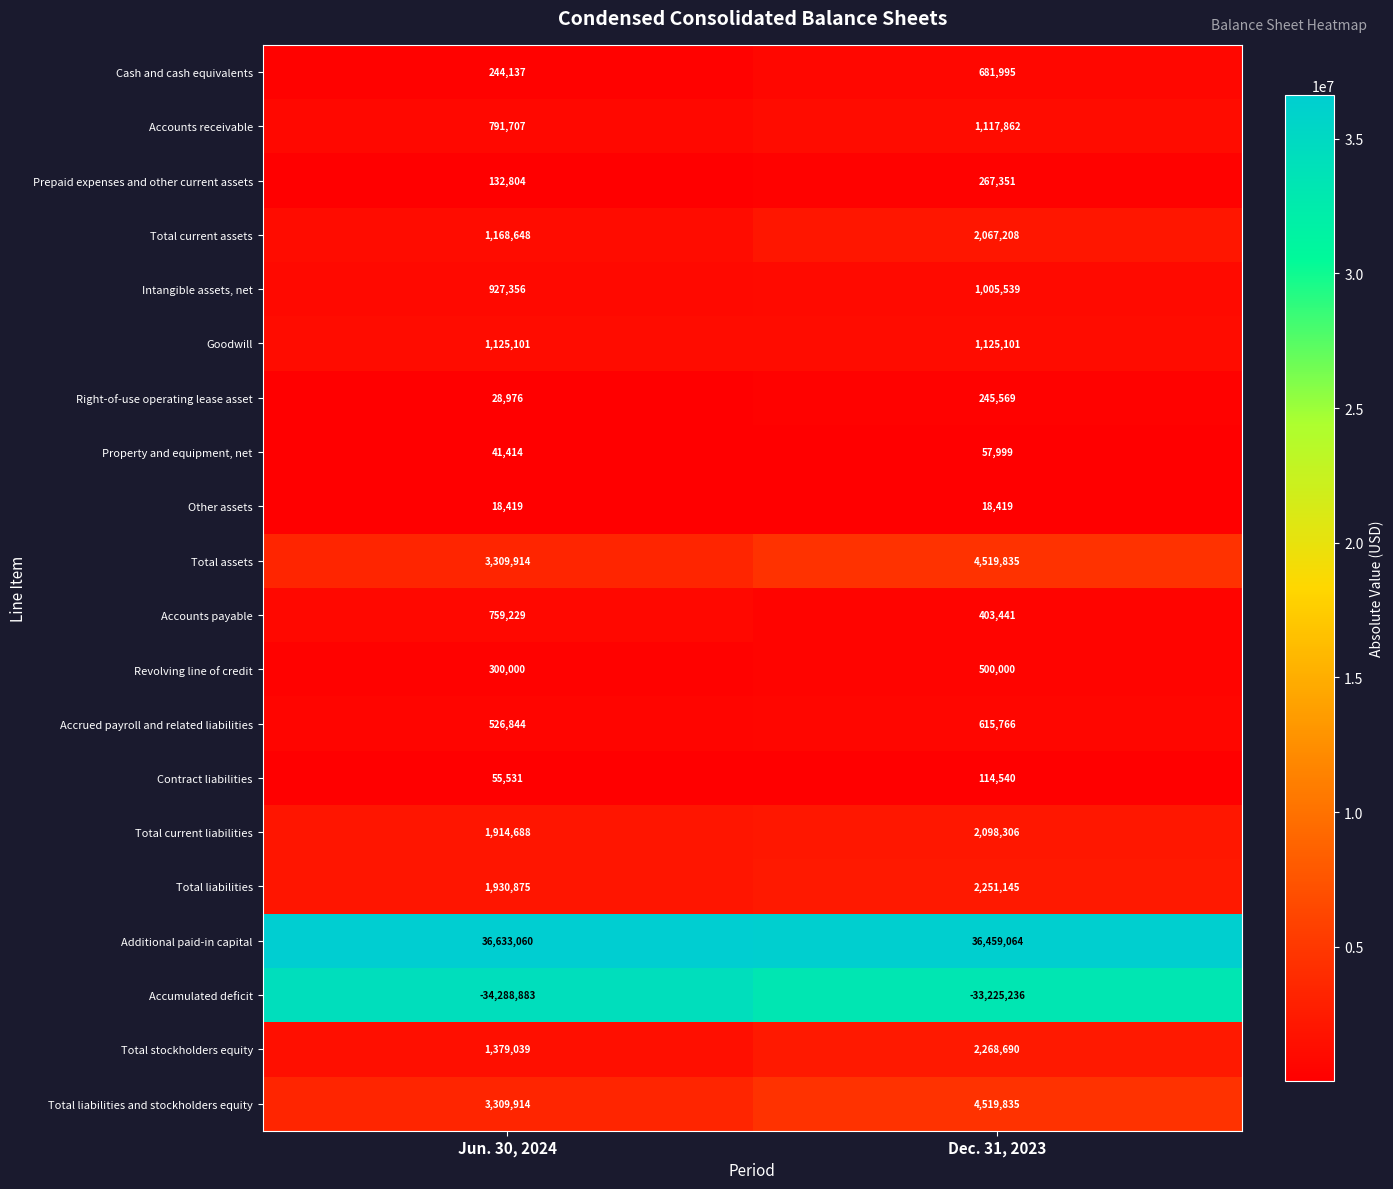

What is the maximum value for Total current assets?

2067208